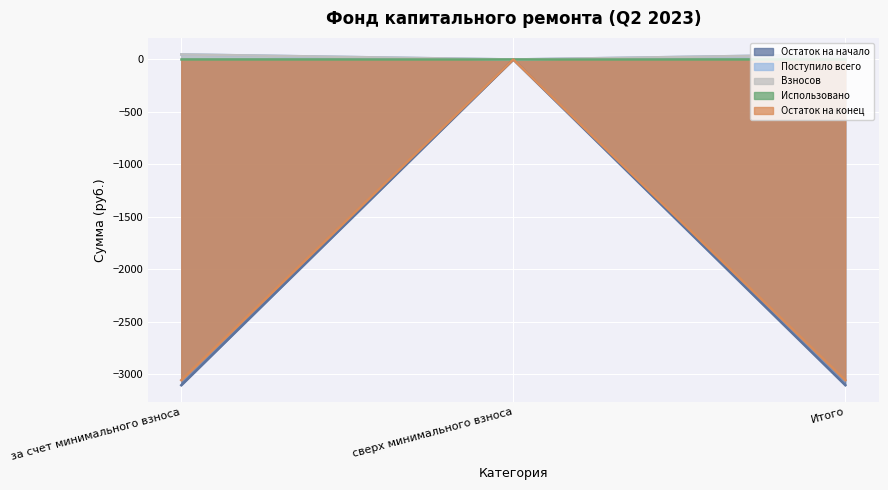

What is the difference between the highest and lowest values at за счет минимального взноса?

3151.7